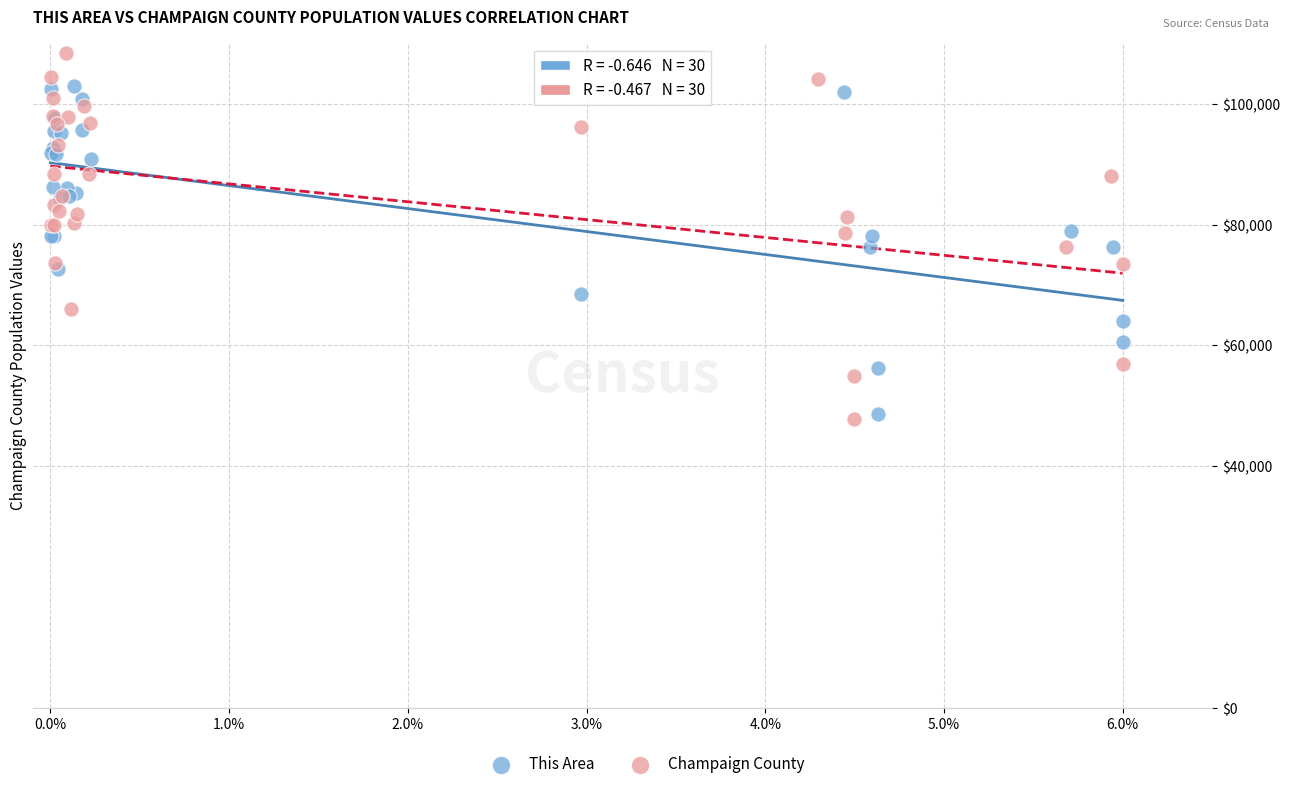

Which series reaches the maximum Y coordinate?

Champaign County